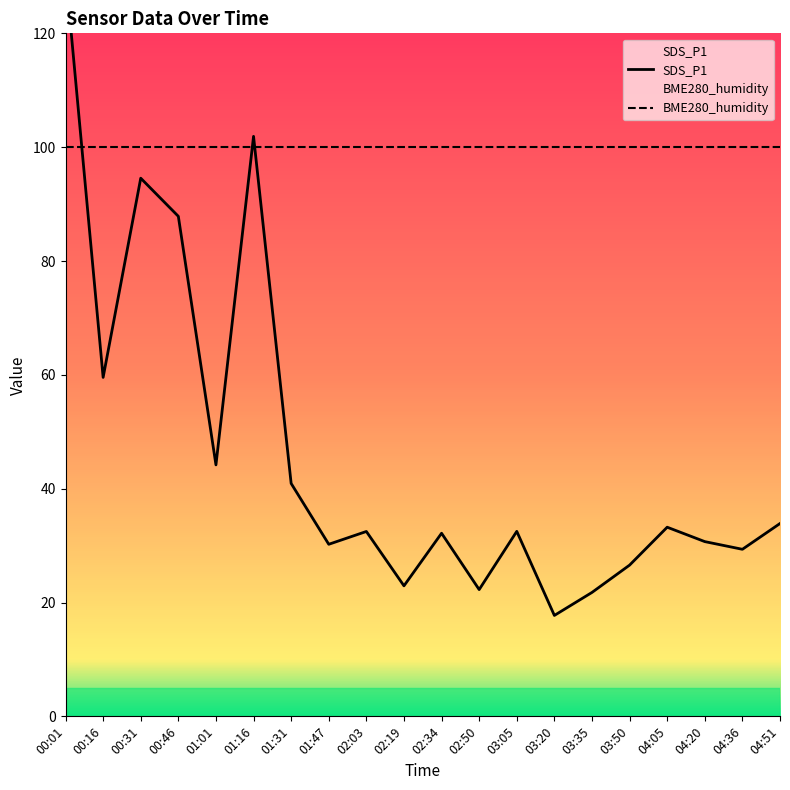

List the labels in order of value, smallest first.

03:20, 03:35, 02:50, 02:19, 03:50, 04:36, 01:47, 04:20, 02:34, 02:03, 03:05, 04:05, 04:51, 01:31, 01:01, 00:16, 00:46, 00:31, 01:16, 00:01